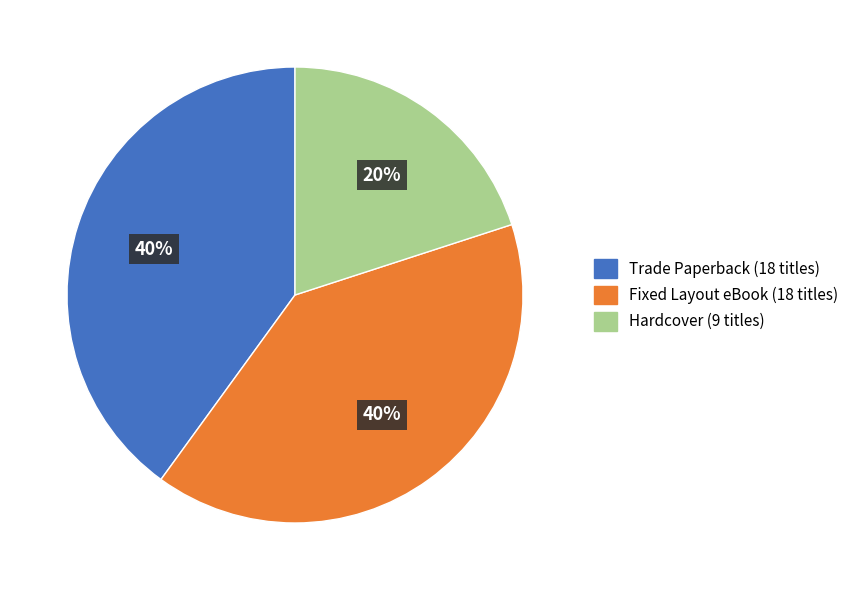

Is Trade Paperback the majority of the pie?

No